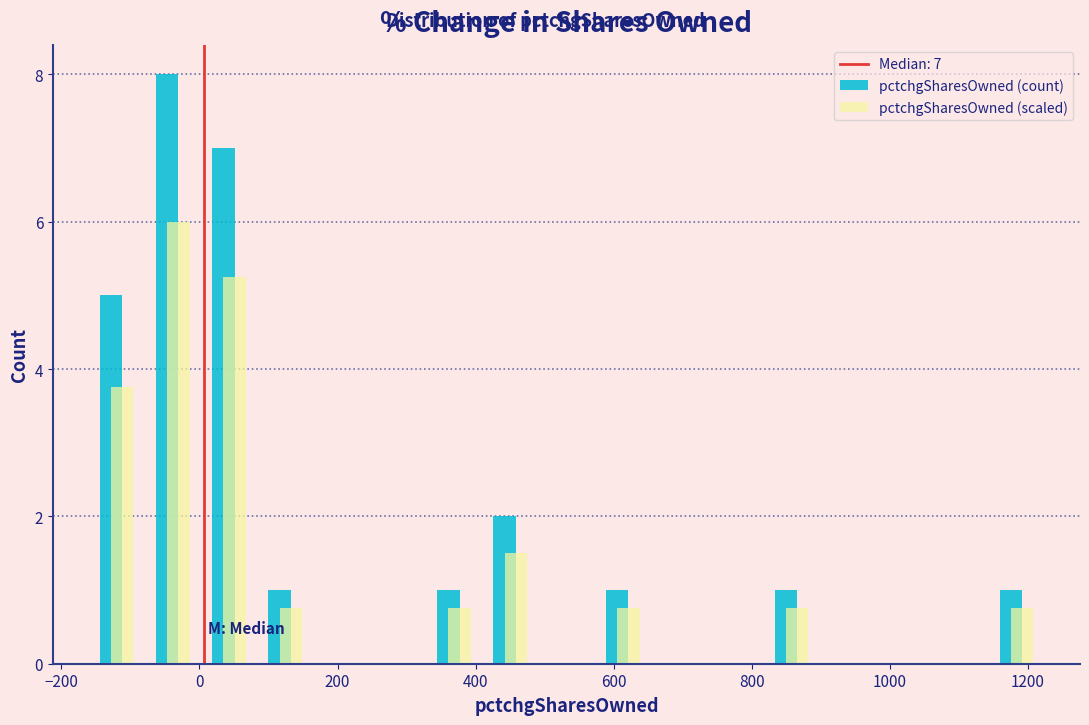

In the pctchgSharesOwned (count) series, which range on the x-axis has the tallest bar?

-80 to 0